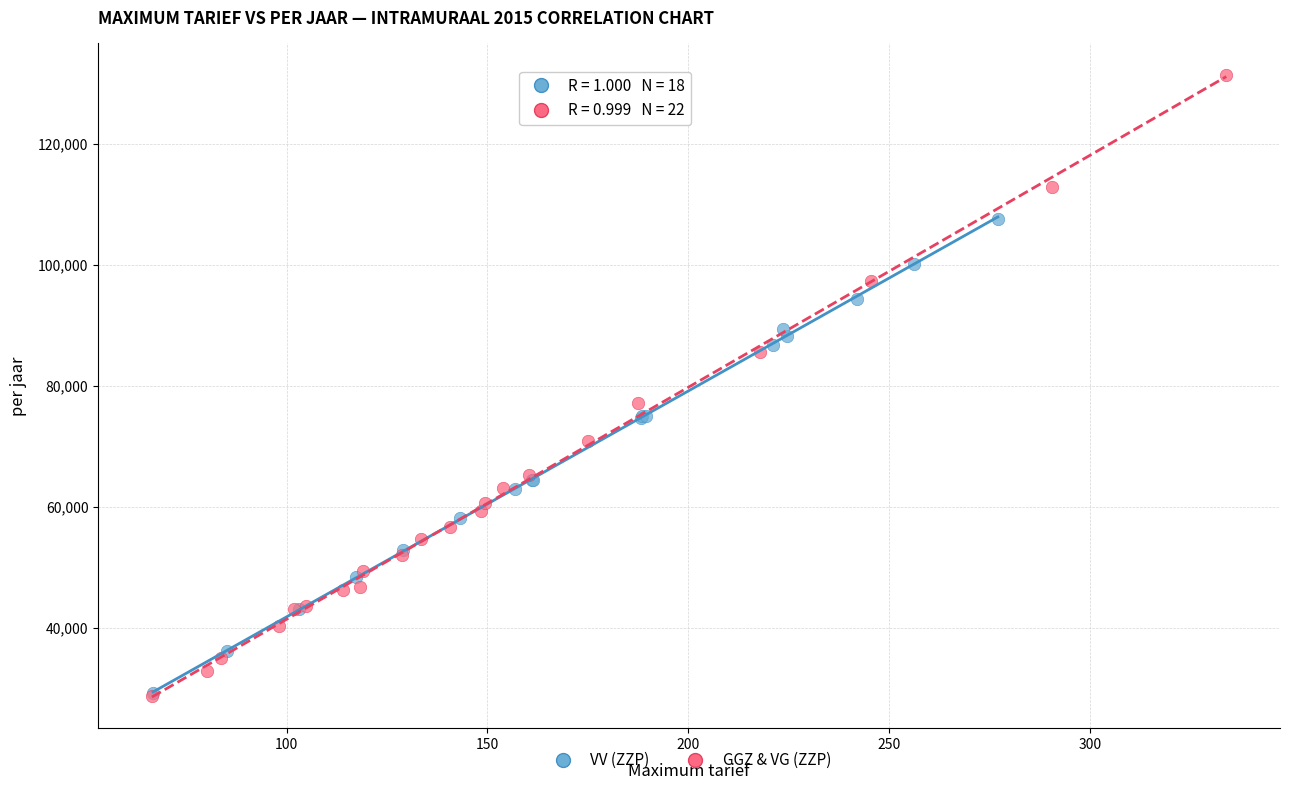

Which series has the widest spread of Y values?

GGZ & VG (ZZP)